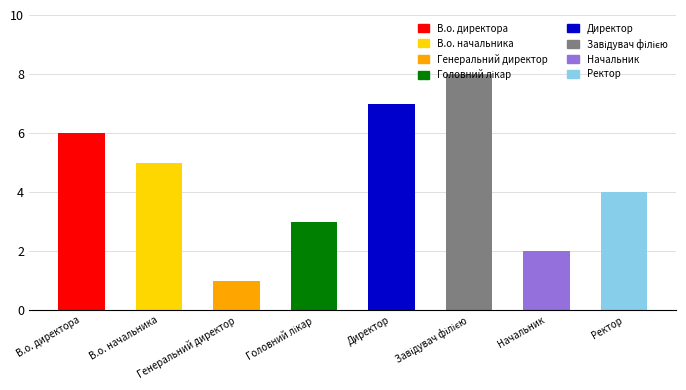

Read the value at Ректор.

4